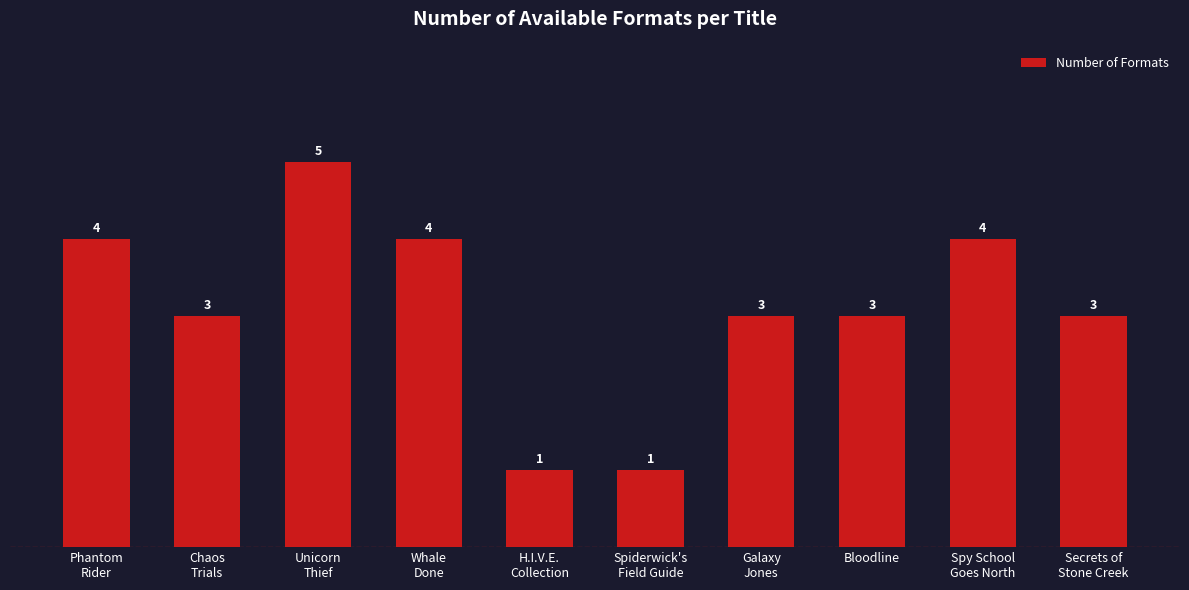

What is the ratio of the value at Bloodline to the value at Secrets of
Stone Creek?

1.0